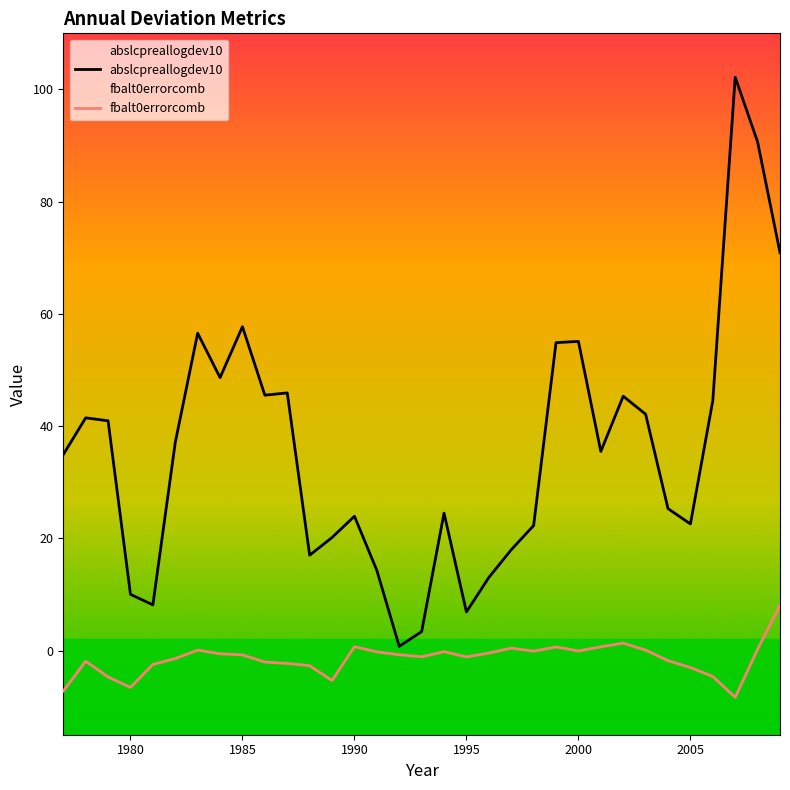

At how many categories does at least one series exceed 39?

15